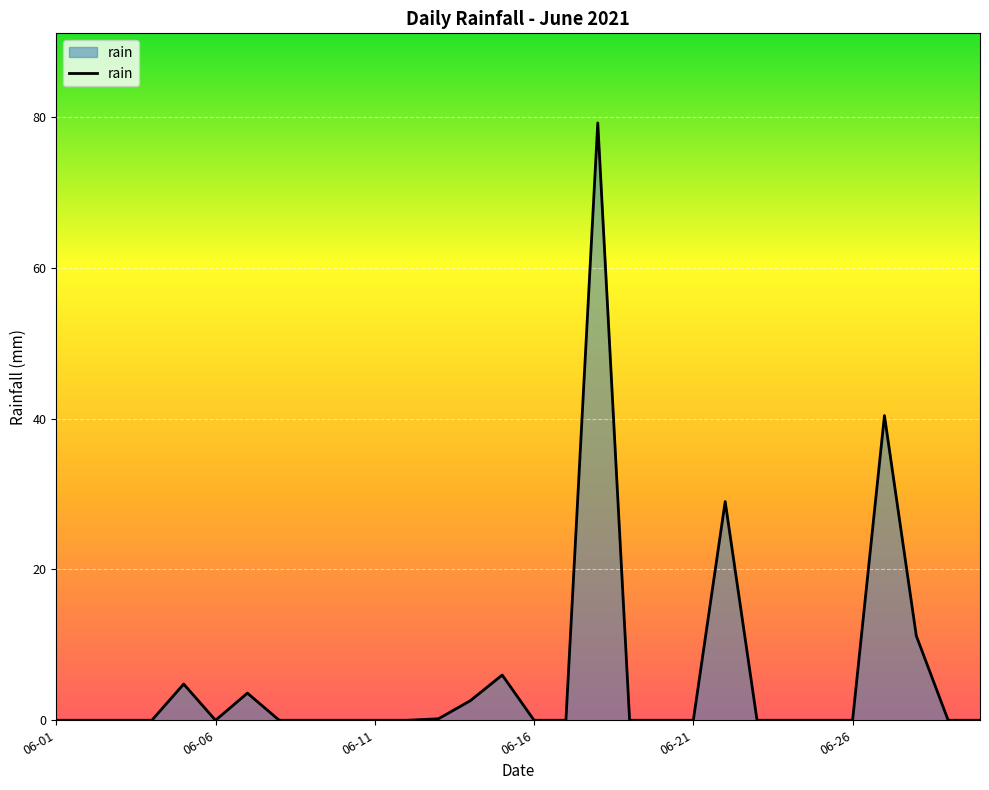

What is the greatest value displayed?

79.2